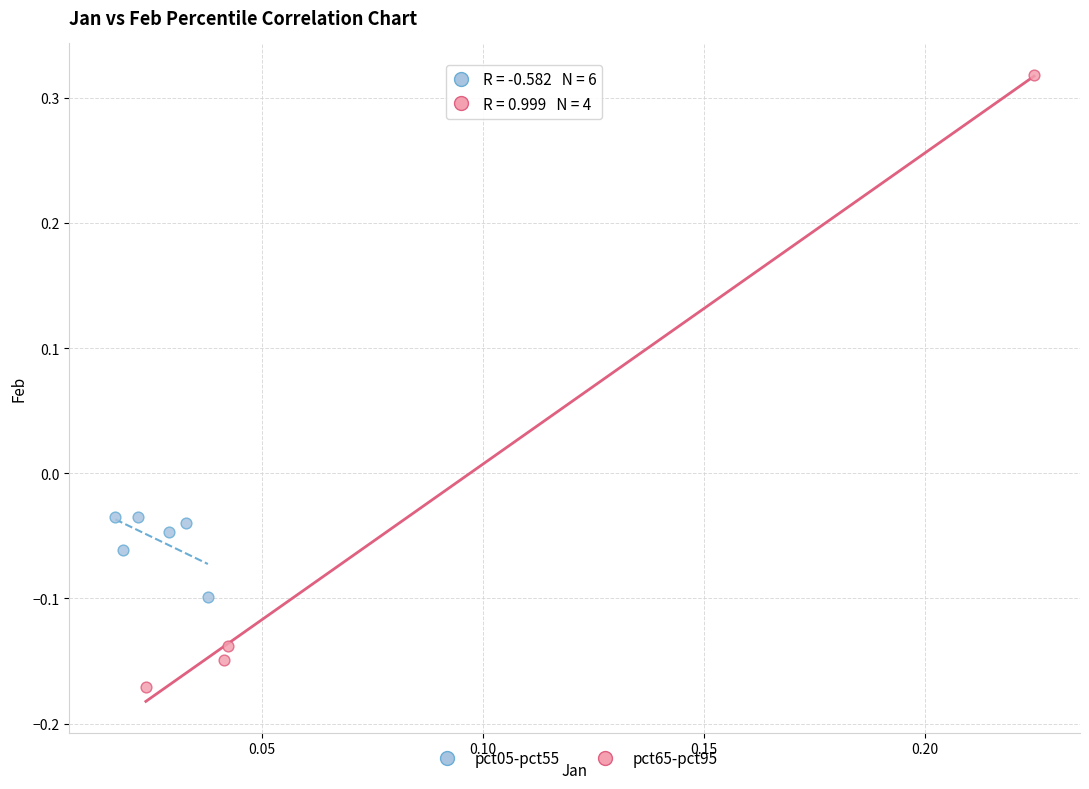

Which series reaches the maximum Y coordinate?

pct65-pct95